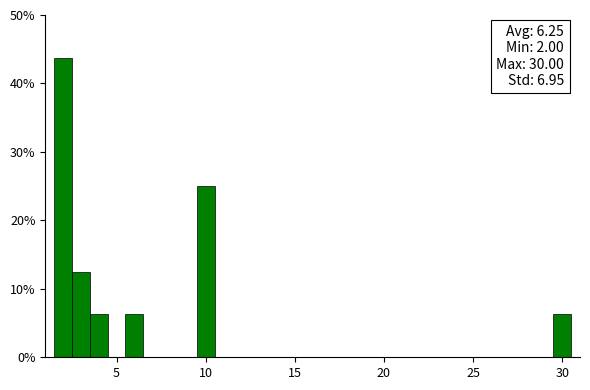

Read against the x-axis, roughly where is the centre of the tallest bar?

2.0